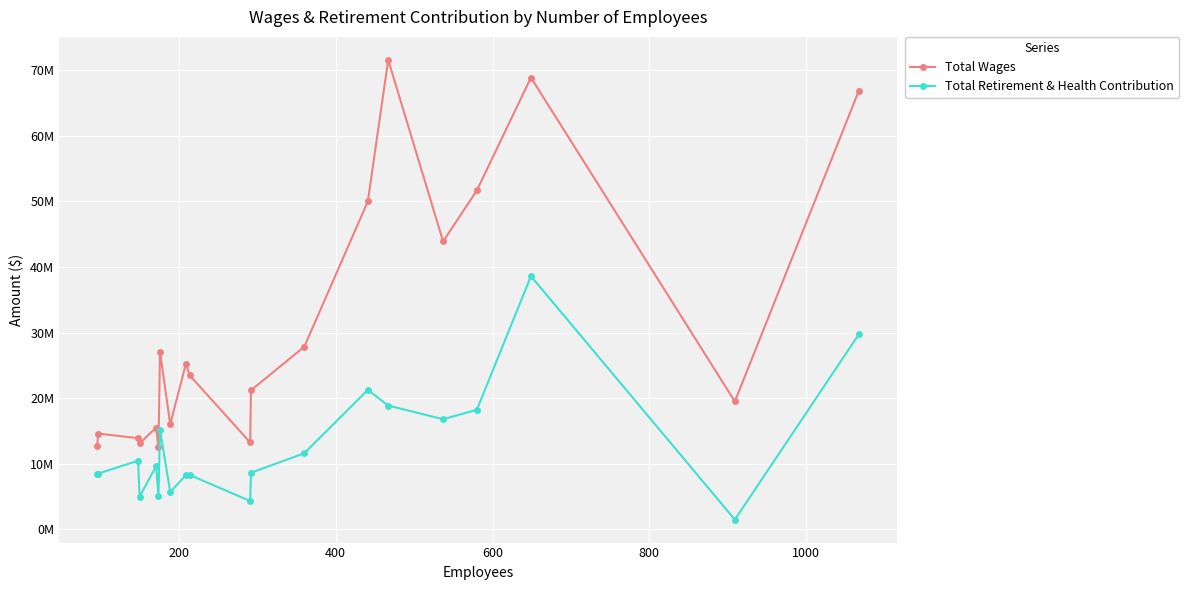

How many interior local valleys does the Total Retirement & Health Contribution series have?

6